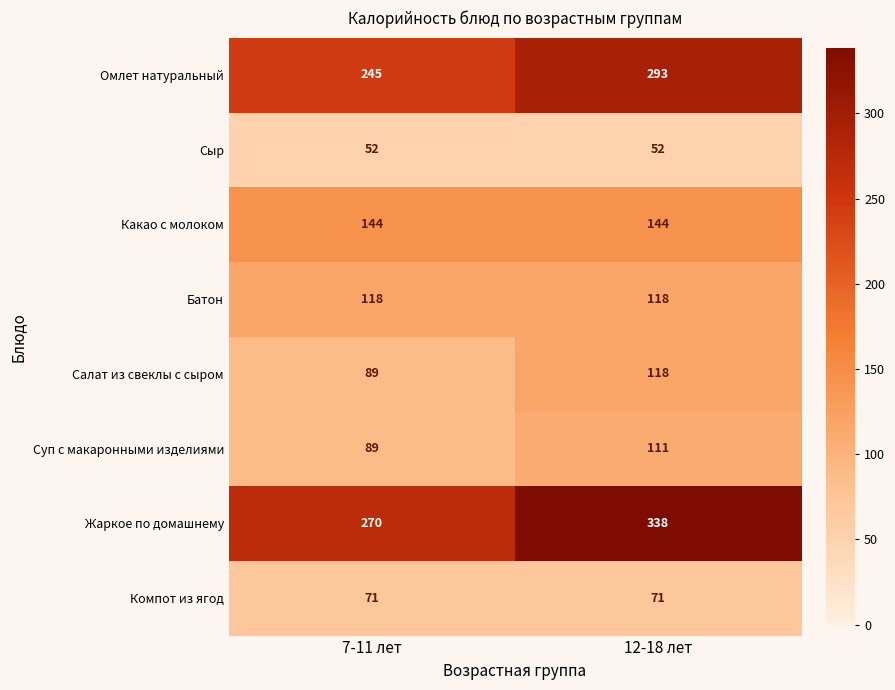

What is the greatest value displayed?

338